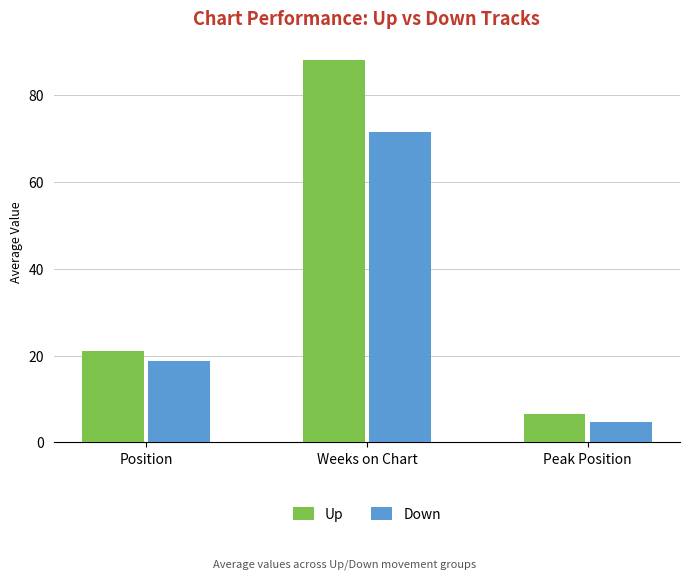

The value of Down at Weeks on Chart is 71.4. True or false?

True